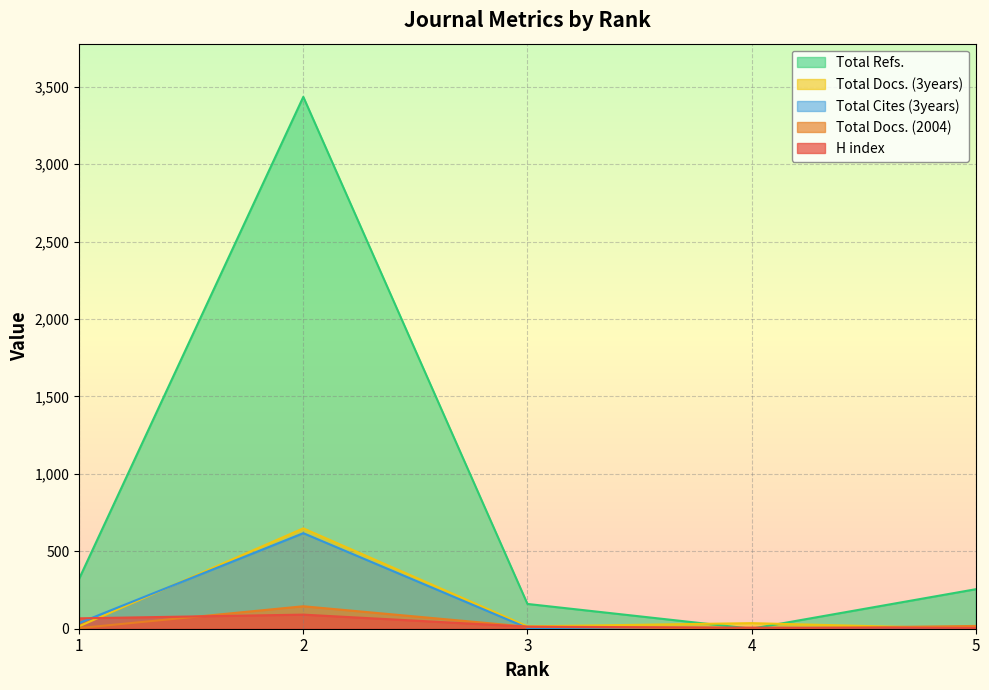

Which series has the largest range (max minus min)?

Total Refs.